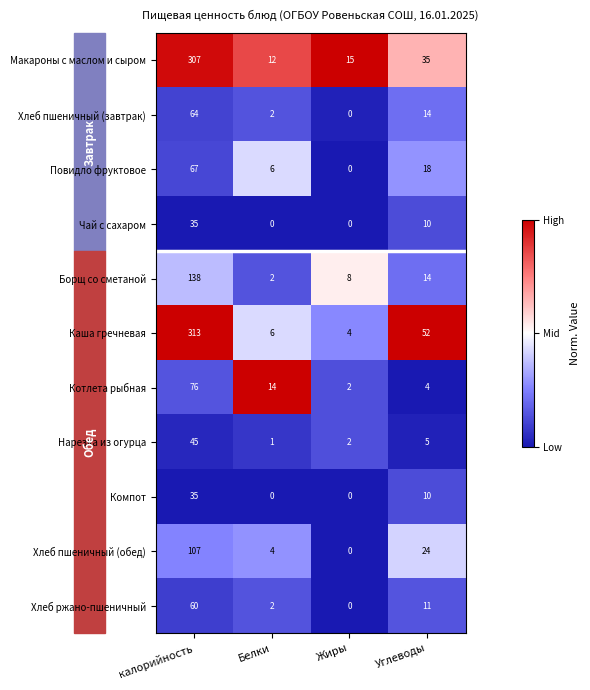

At which category does the chart reach its peak across all series?

калорийность